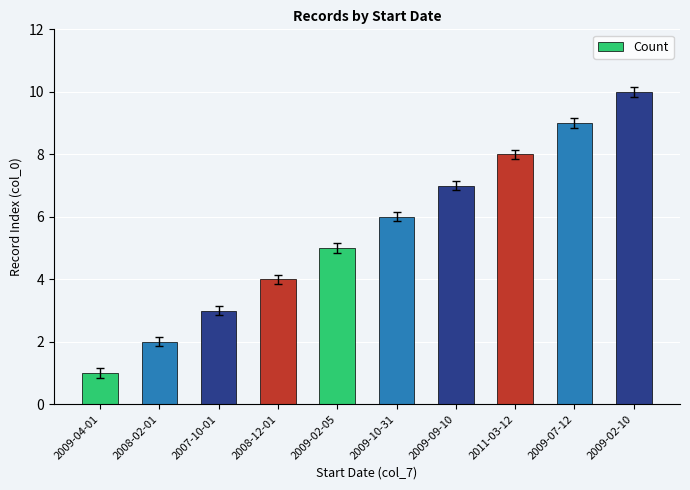

How many bars are there in total?

10